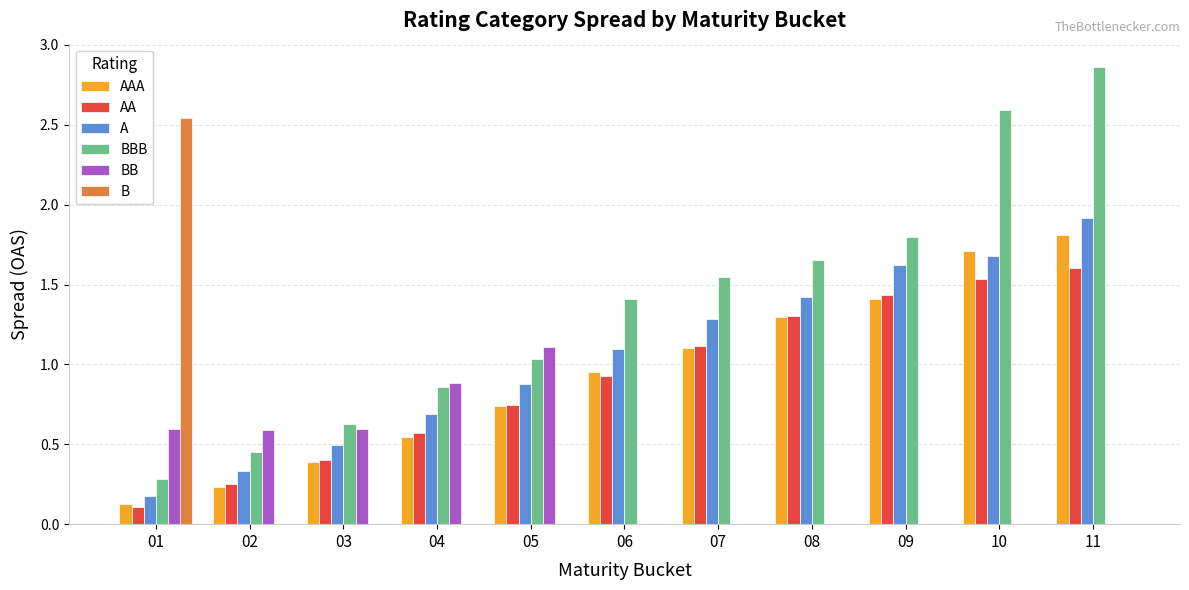

What is the total value across all series at 10?

7.5